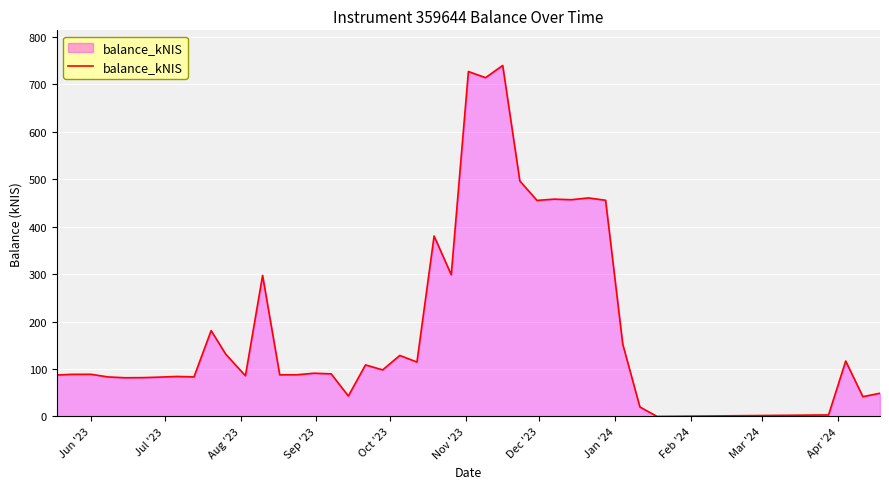

What is the difference between the maximum and minimum values?

739.7